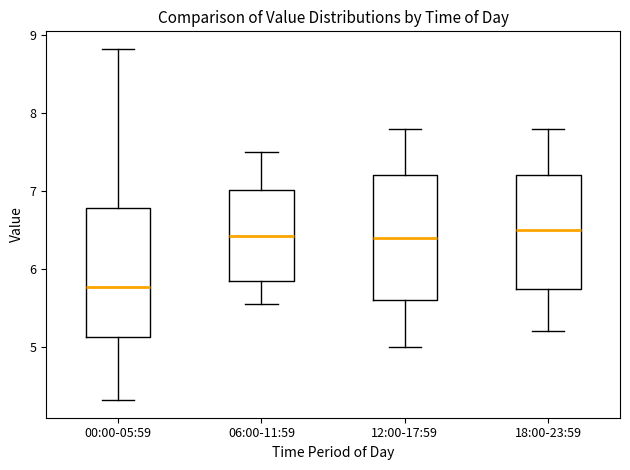

Where does the lower whisker of the box for 00:00-05:59 end on the y-axis? The values are not printed on the chart, so give them approximately, as read against the axis.

4.3